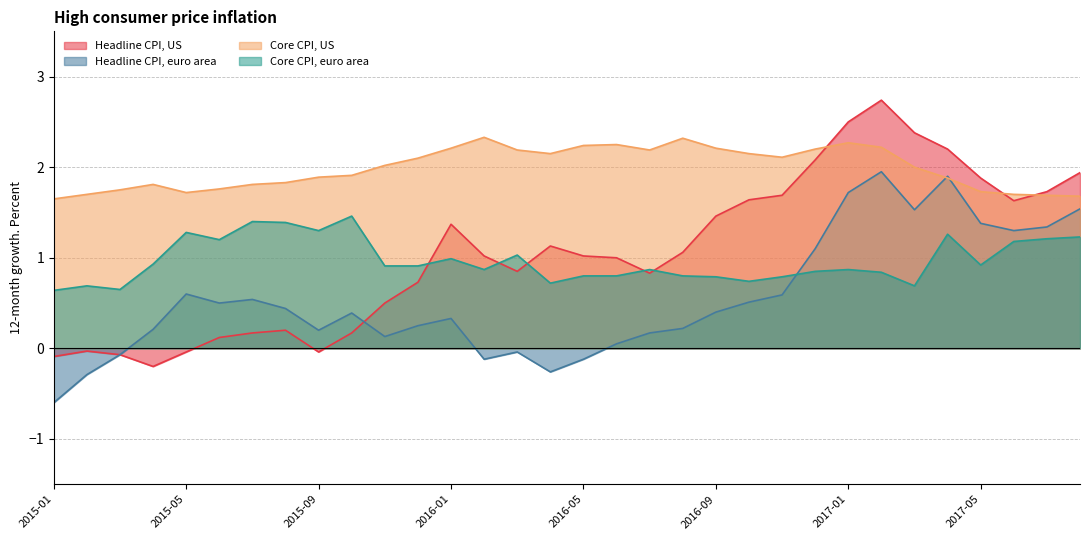

Reading left to right, transcribe all the data shown in this chart.

Headline CPI, US: -0.1	-0.0	-0.1	-0.2	-0.0	0.1	0.2	0.2	-0.0	0.2	0.5	0.7	1.4	1.0	0.8	1.1	1.0	1.0	0.8	1.1	1.5	1.6	1.7	2.1	2.5	2.7	2.4	2.2	1.9	1.6	1.7	1.9
Headline CPI, euro area: -0.6	-0.3	-0.1	0.2	0.6	0.5	0.5	0.4	0.2	0.4	0.1	0.2	0.3	-0.1	-0.0	-0.3	-0.1	0.1	0.2	0.2	0.4	0.5	0.6	1.1	1.7	1.9	1.5	1.9	1.4	1.3	1.3	1.5
Core CPI, US: 1.6	1.7	1.8	1.8	1.7	1.8	1.8	1.8	1.9	1.9	2.0	2.1	2.2	2.3	2.2	2.1	2.2	2.2	2.2	2.3	2.2	2.1	2.1	2.2	2.3	2.2	2.0	1.9	1.7	1.7	1.7	1.7
Core CPI, euro area: 0.6	0.7	0.7	0.9	1.3	1.2	1.4	1.4	1.3	1.5	0.9	0.9	1.0	0.9	1.0	0.7	0.8	0.8	0.9	0.8	0.8	0.7	0.8	0.8	0.9	0.8	0.7	1.3	0.9	1.2	1.2	1.2